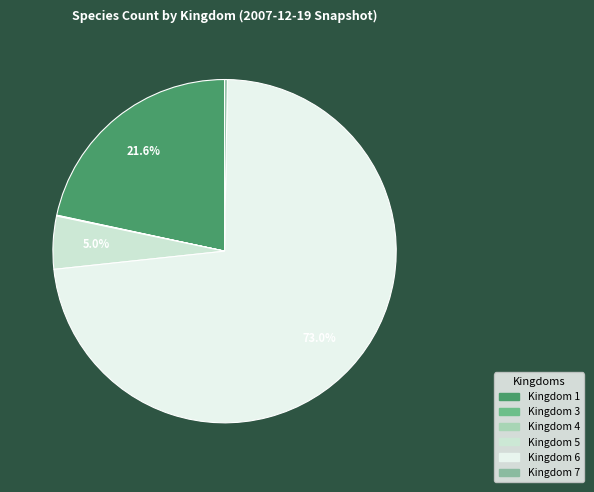

Is there any slice that represents more than half of the pie?

Yes